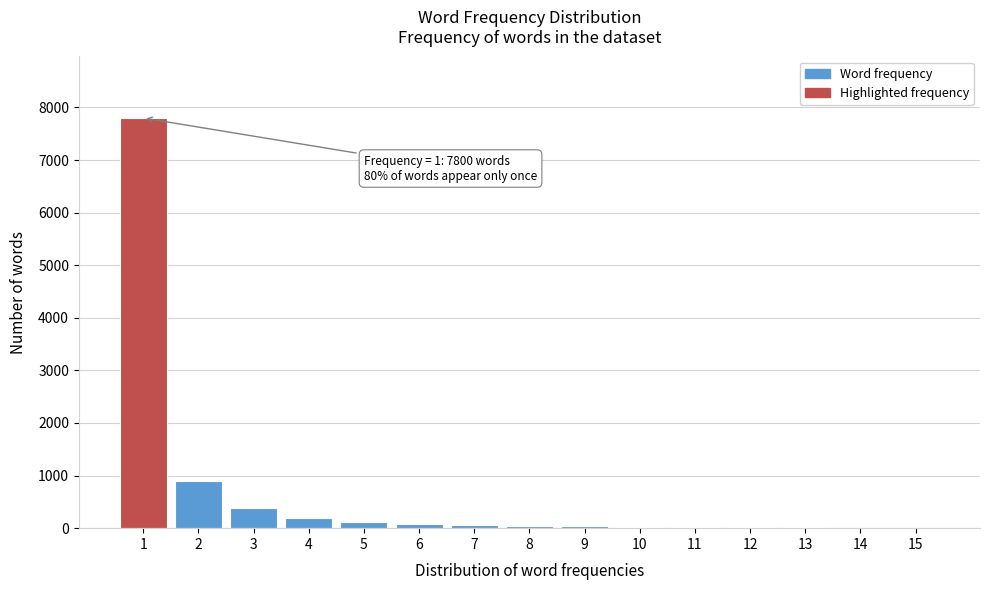

Over which range of the x-axis is the bar tallest?

0.5 to 1.5